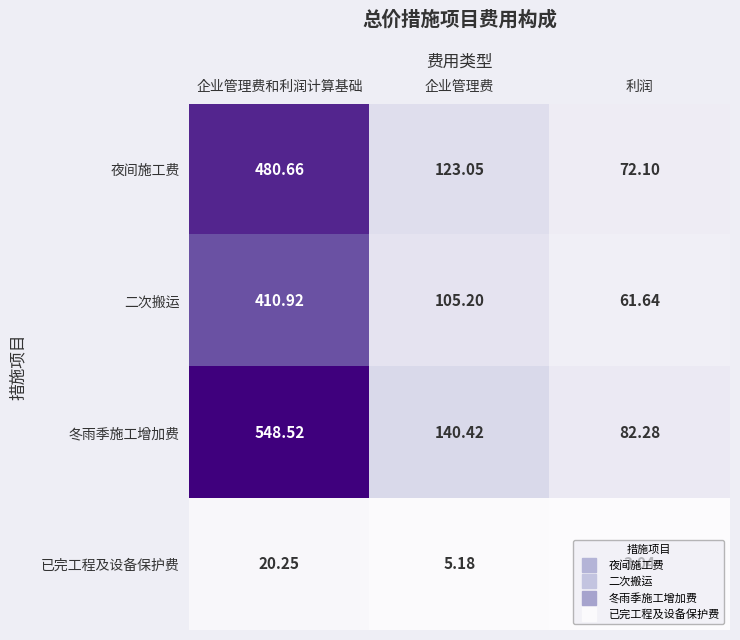

Rank the categories by 已完工程及设备保护费 value from lowest to highest.

利润, 企业管理费, 企业管理费和利润计算基础